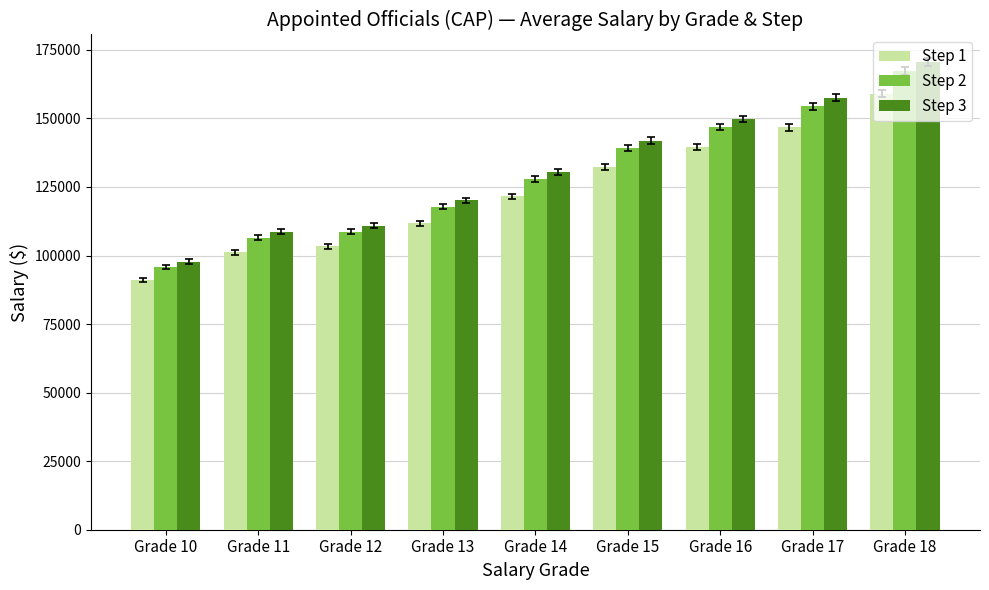

Is it true that Step 1 equals 121524.0 at Grade 14?

True